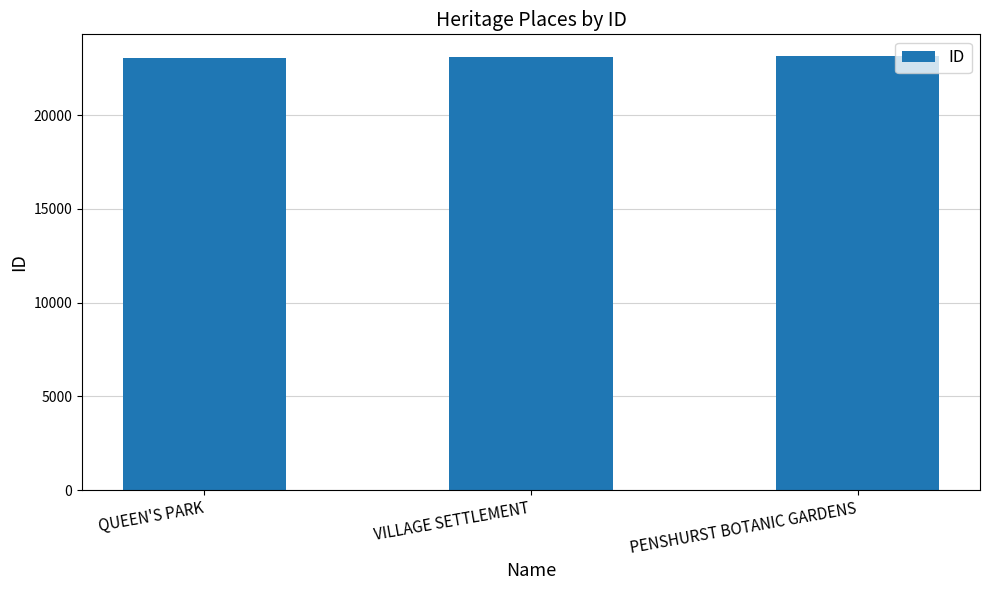

How many distinct data groups are displayed?

1